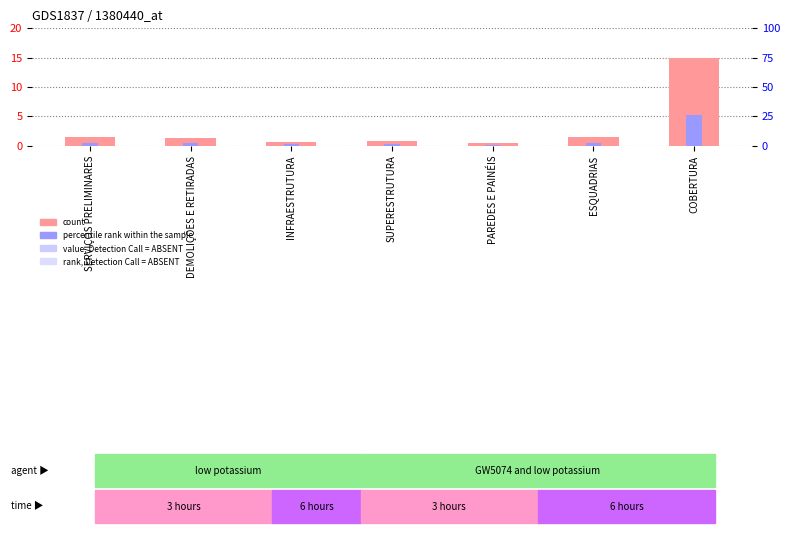

Are the bars horizontal?

No